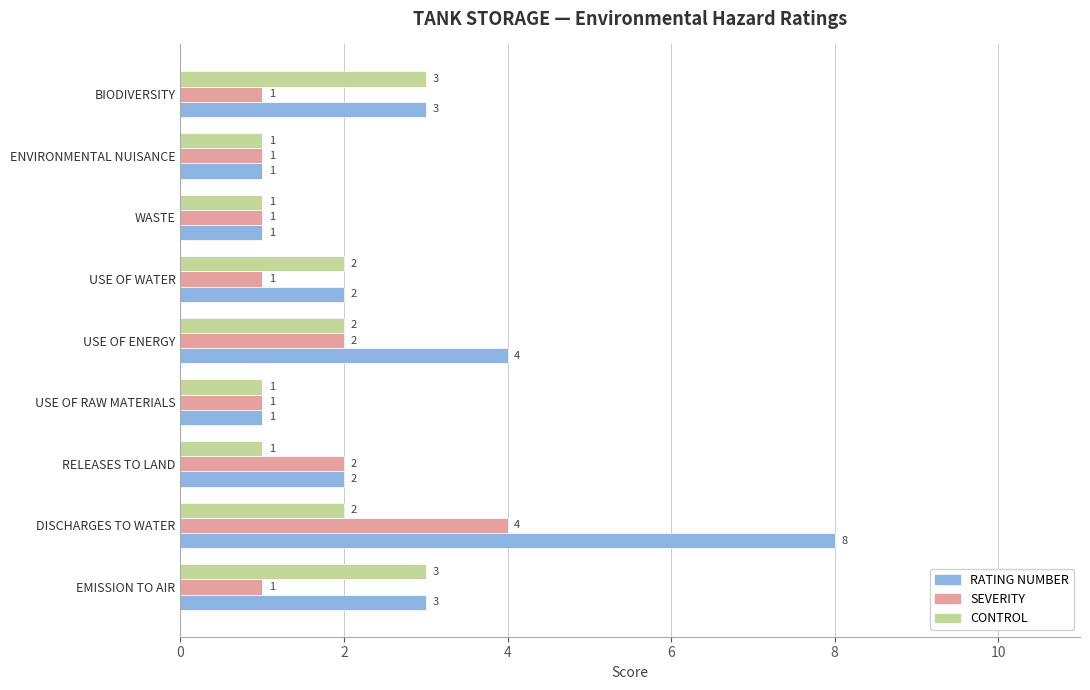

Rank the series by their average value, from lowest to highest.

SEVERITY, CONTROL, RATING NUMBER